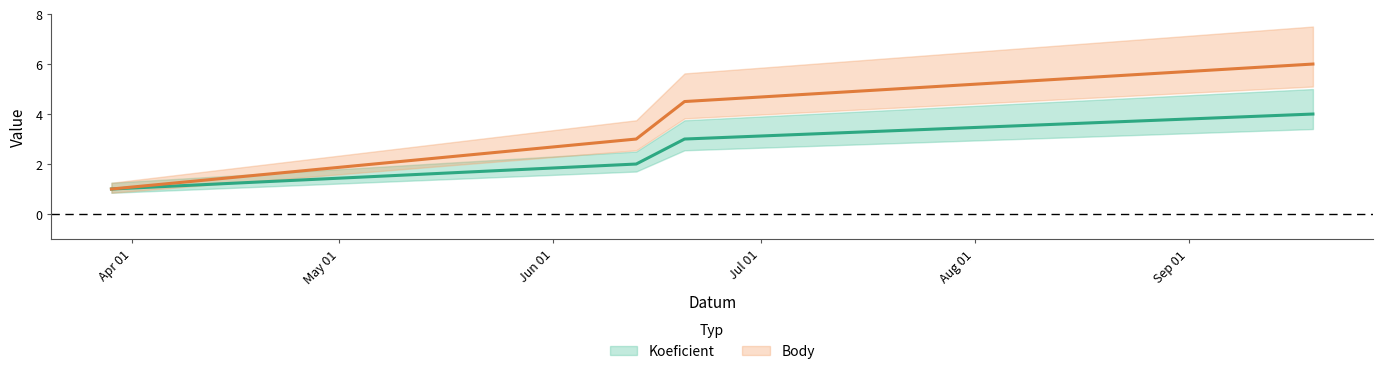

How many values in the Body series are below 4?

2